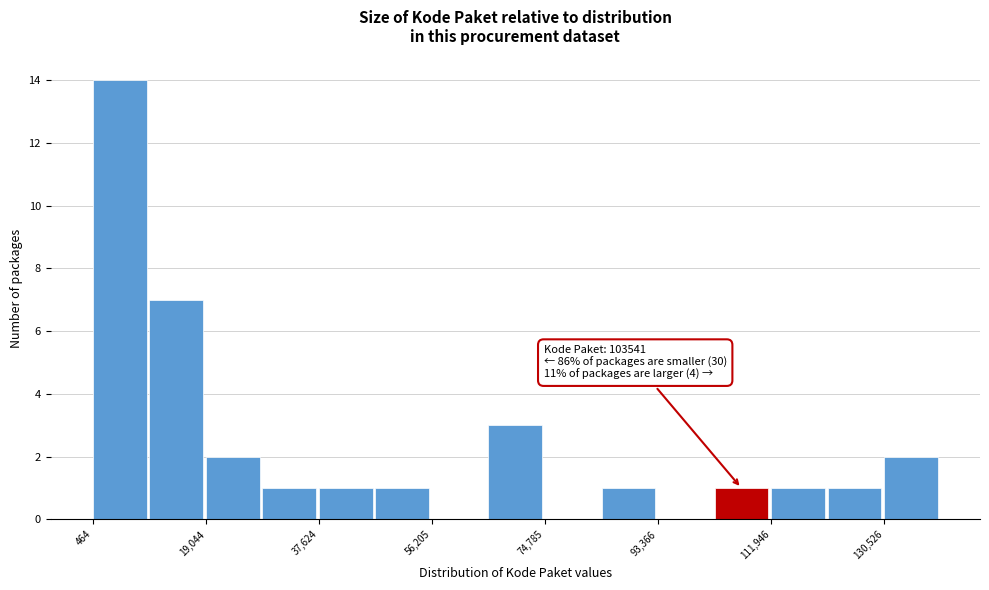

Which range on the x-axis has the tallest bar?

0 to 10000